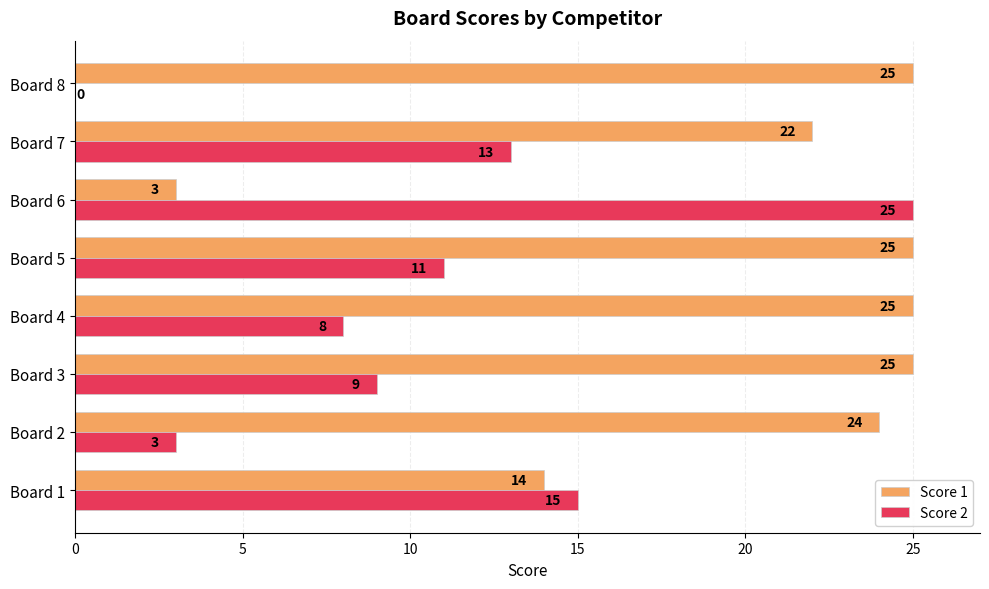

At which category is the sum across all series the highest?

Board 5